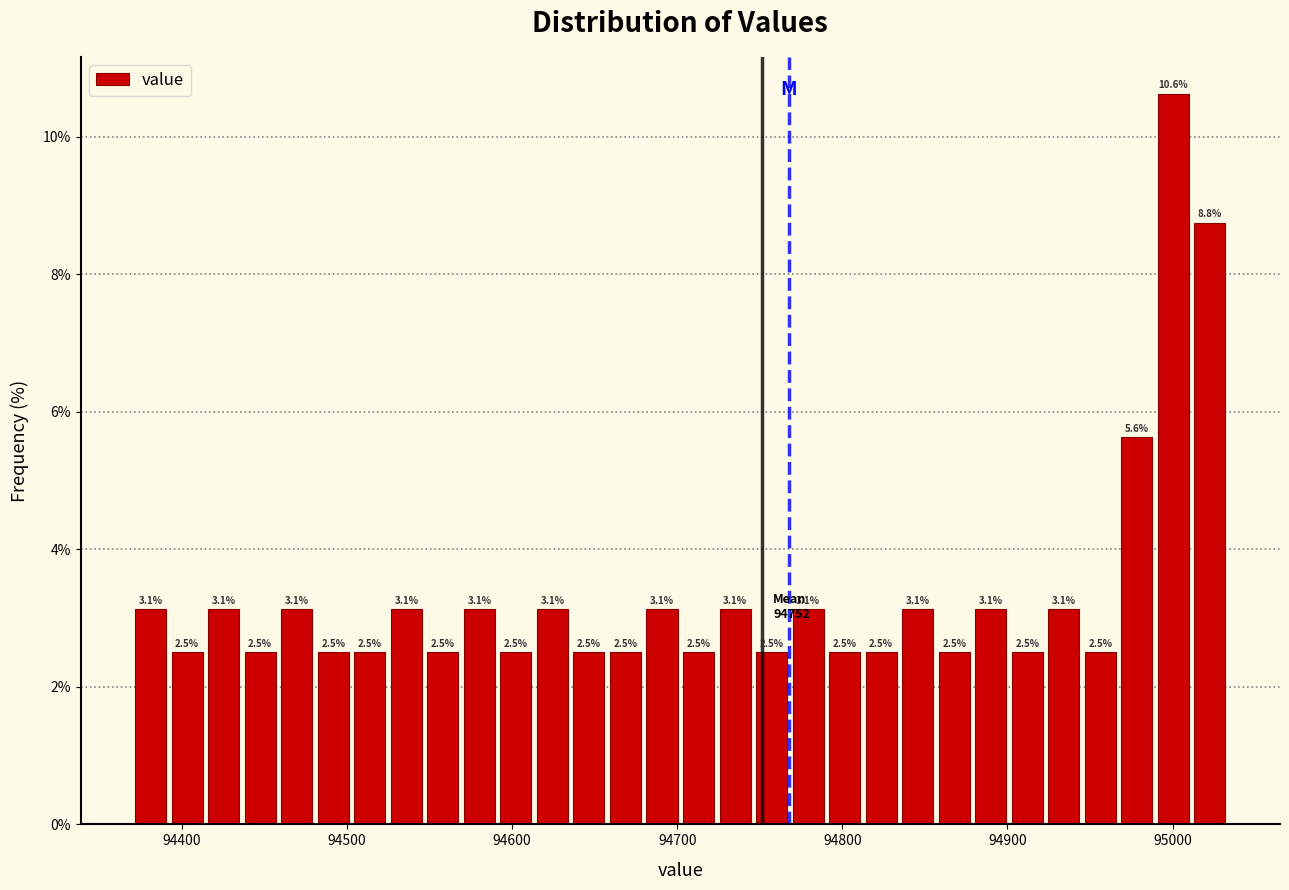

Around what value on the x-axis is the tallest bar? Give the approximate position of its centre, as read against the axis.

95000